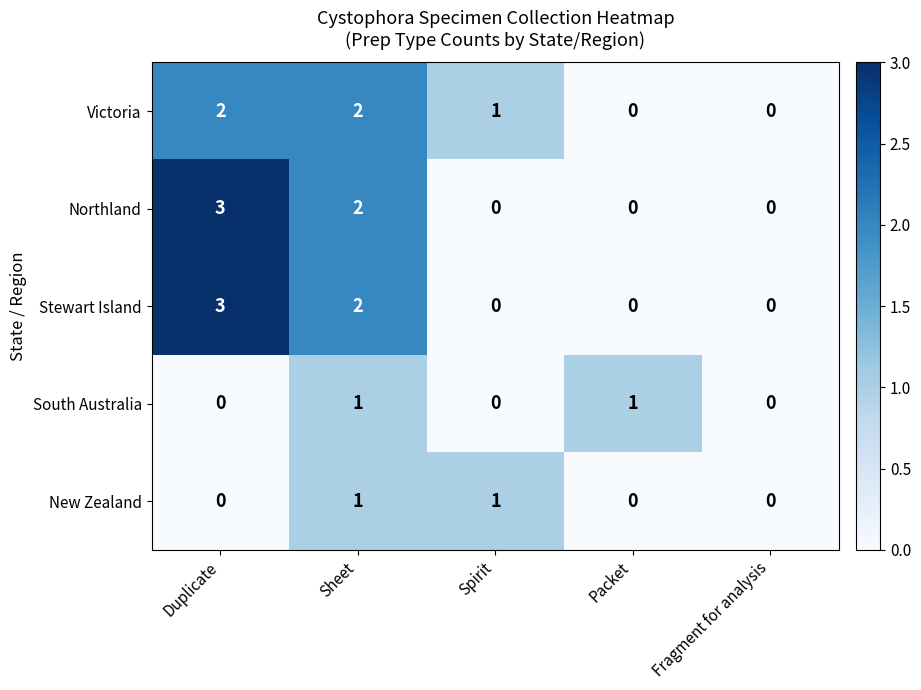

Which label corresponds to the largest value in the chart?

Duplicate